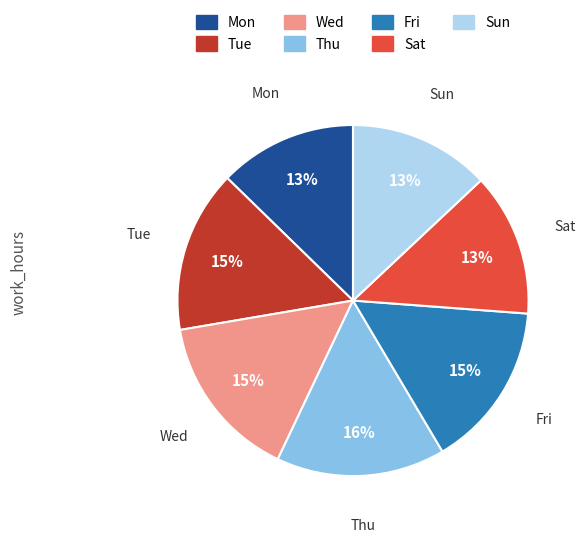

Which has a higher value, Thu or Mon?

Thu